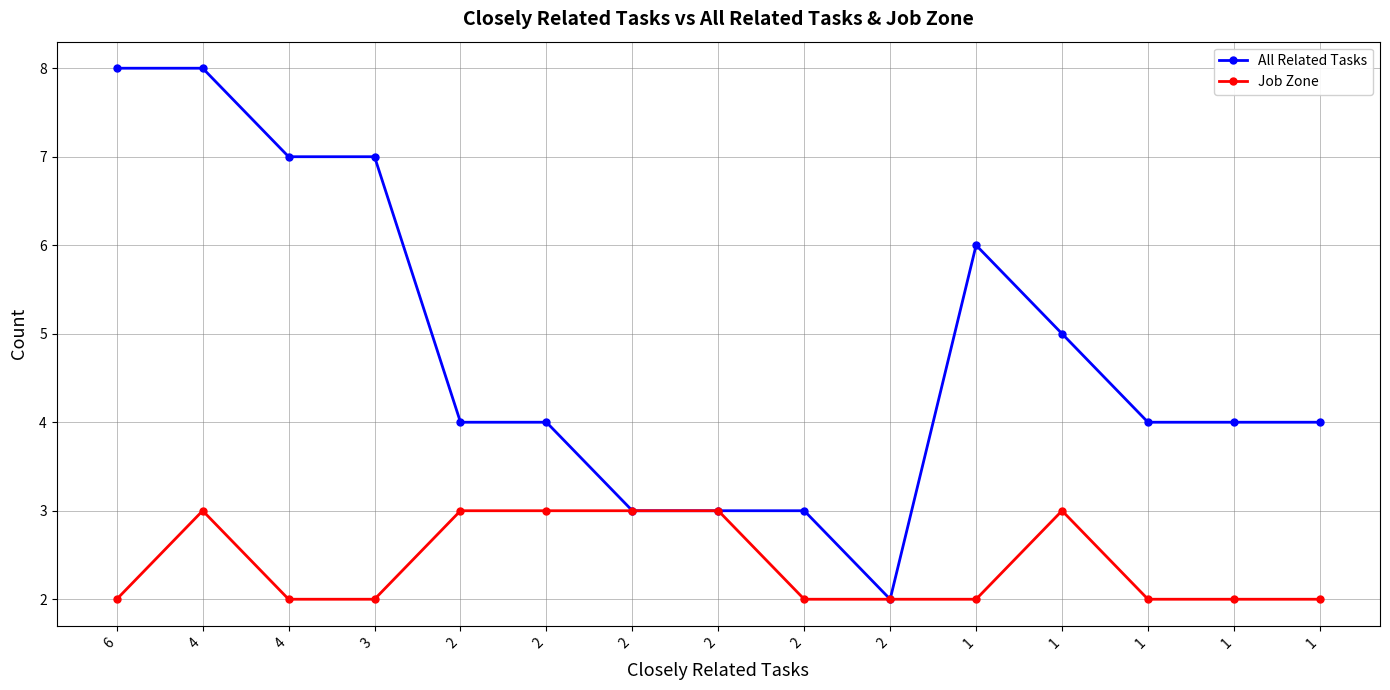

At which category does All Related Tasks reach its first local peak?

1